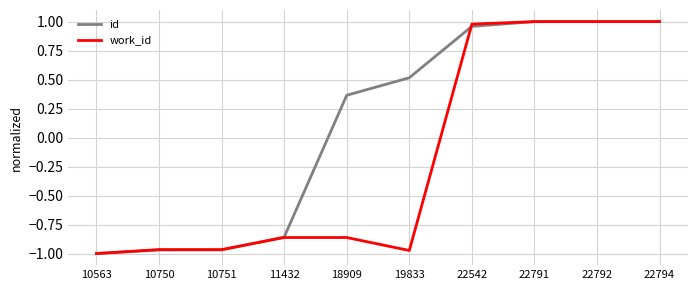

List the series in order of their overall mean, lowest first.

work_id, id